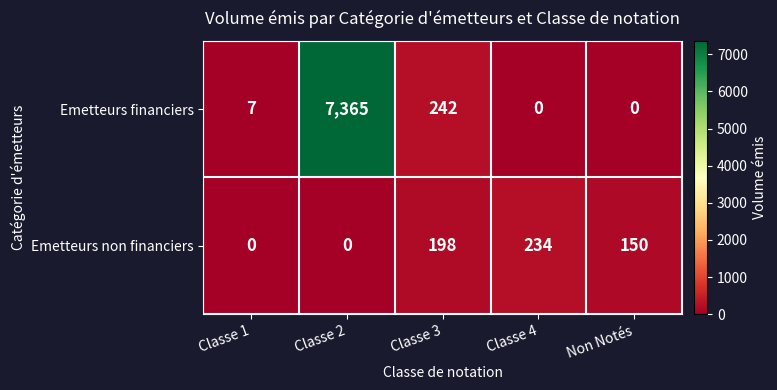

What is the difference between the maximum and minimum values in the Emetteurs financiers series?

7365